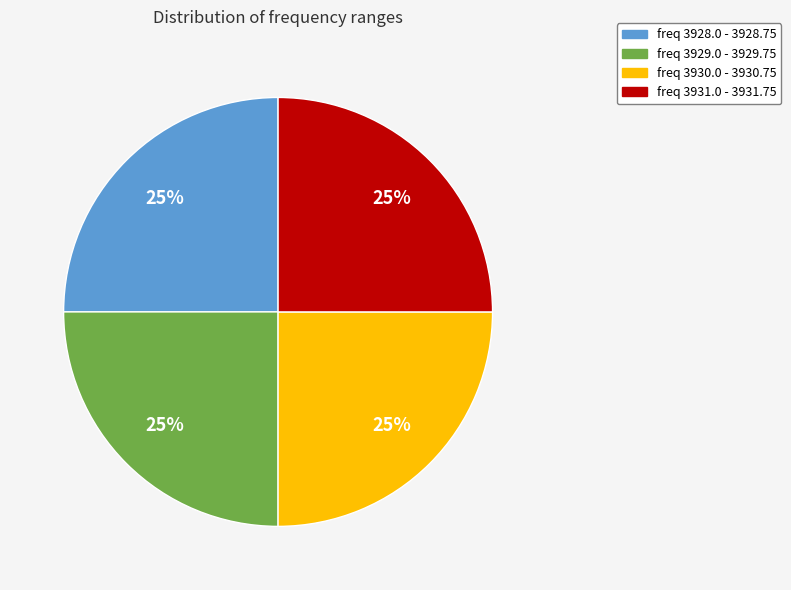

Is it true that freq 3931.0 - 3931.75 is 25% of the pie?

True